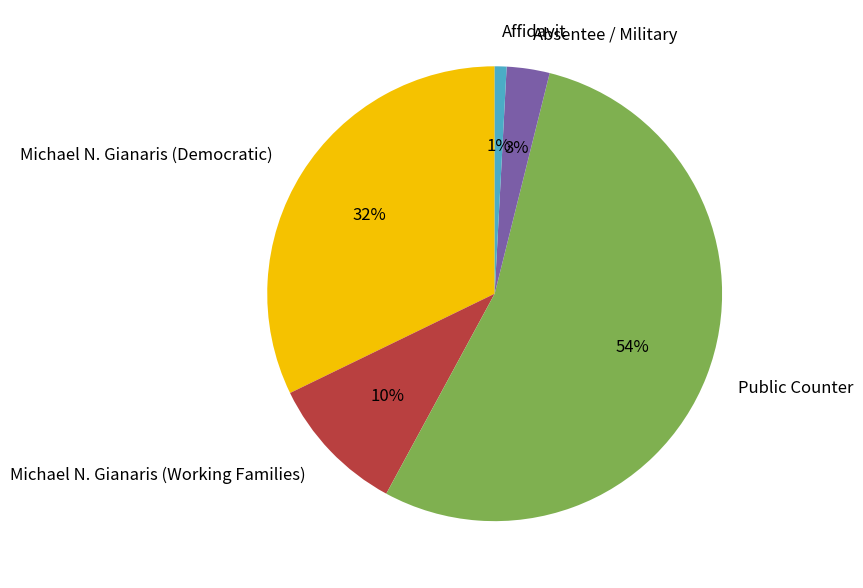

Is it true that Public Counter is 54% of the pie?

True